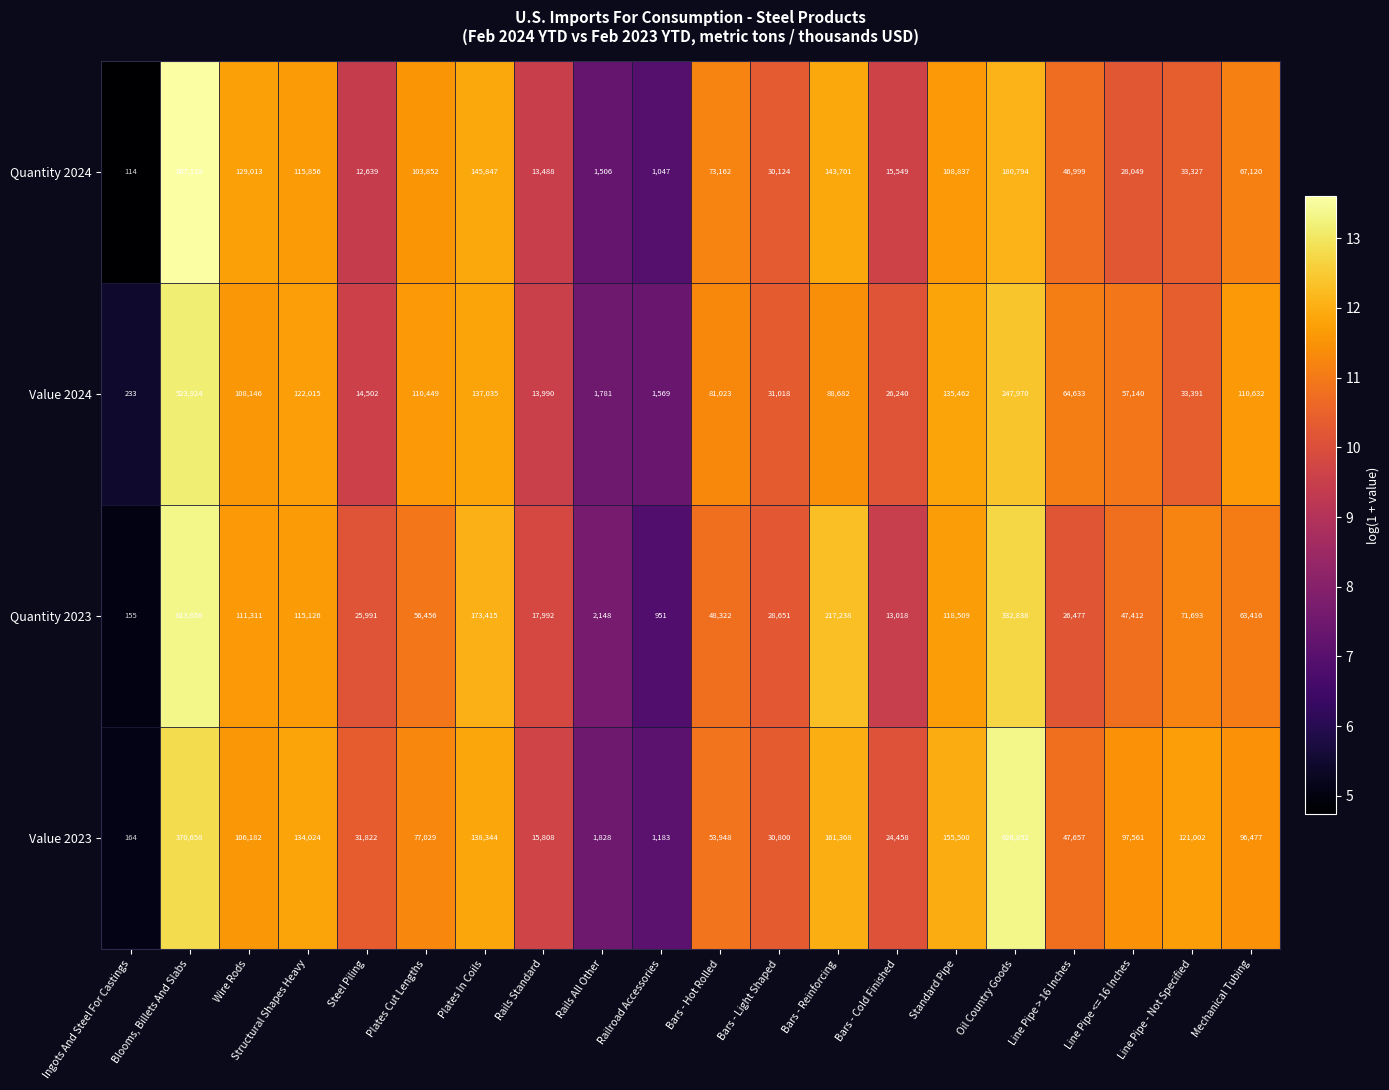

The Quantity 2024 series shows 108837 at Standard Pipe. True or false?

True